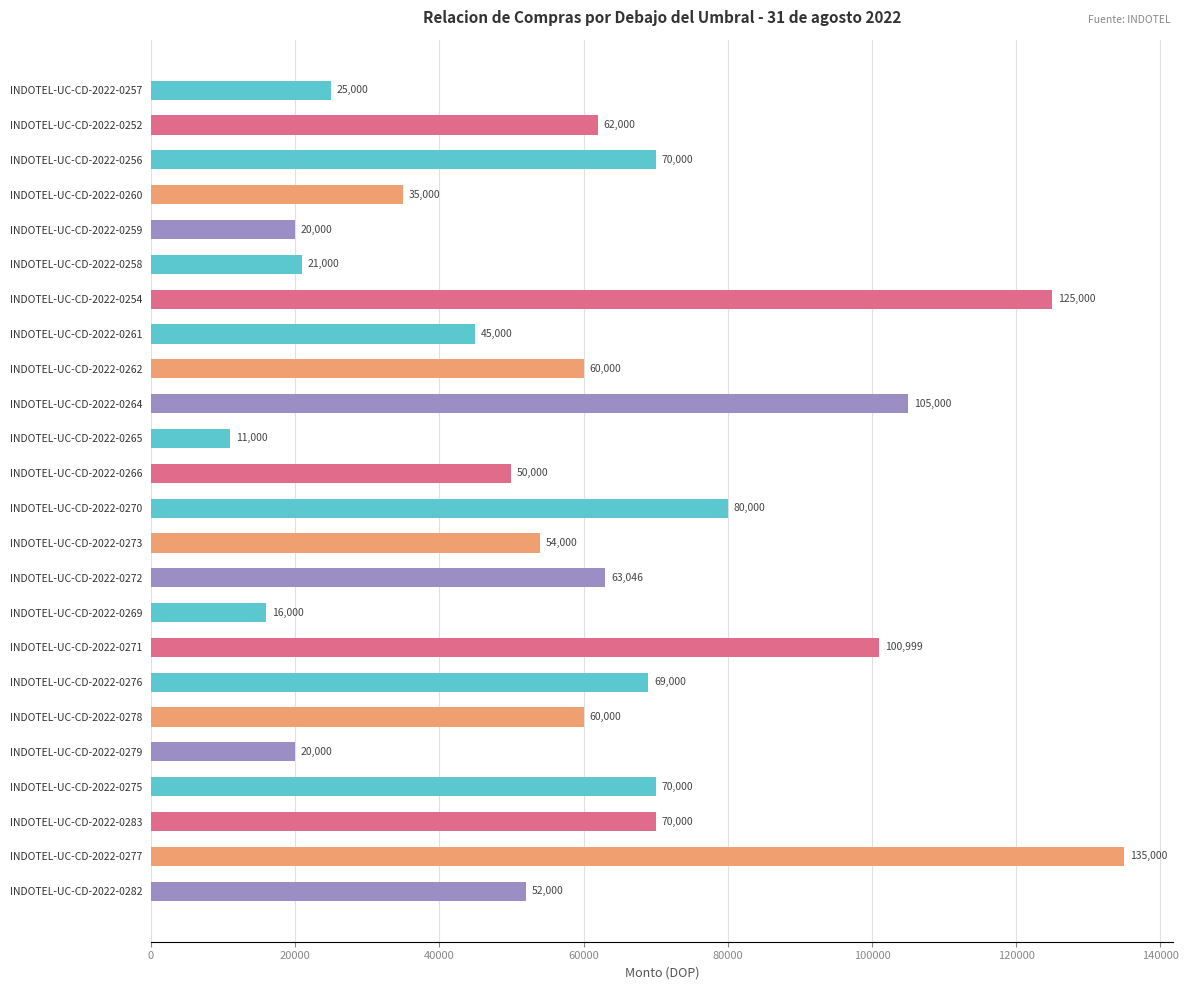

Read the value at INDOTEL-UC-CD-2022-0282.

52000.0